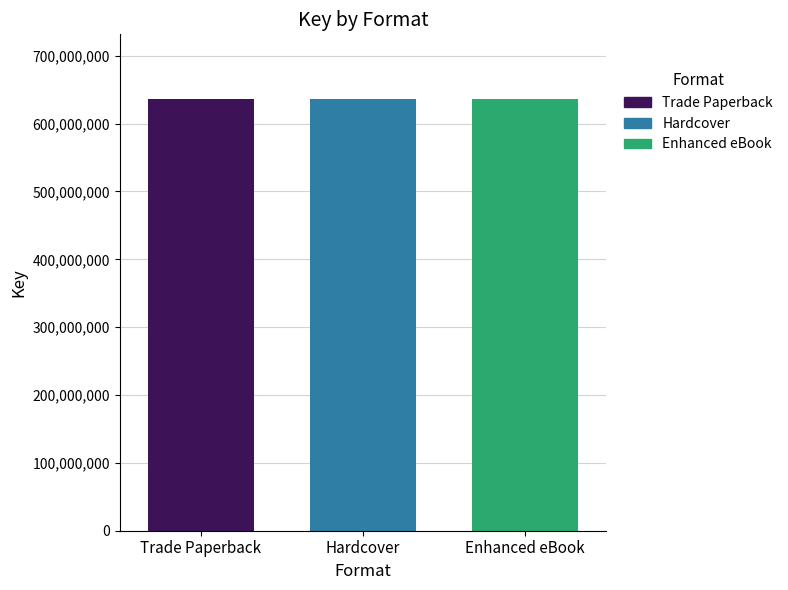

Which series has the widest spread of values?

Trade Paperback